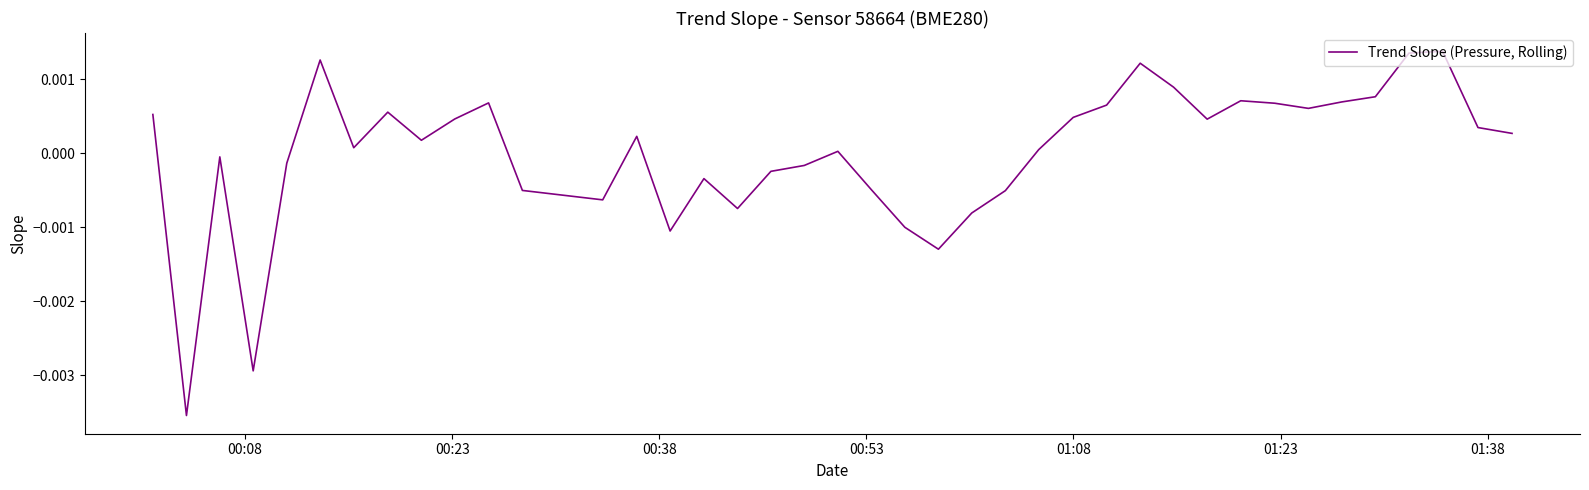

True or false: the data has more than 2 interior local peaks.

True